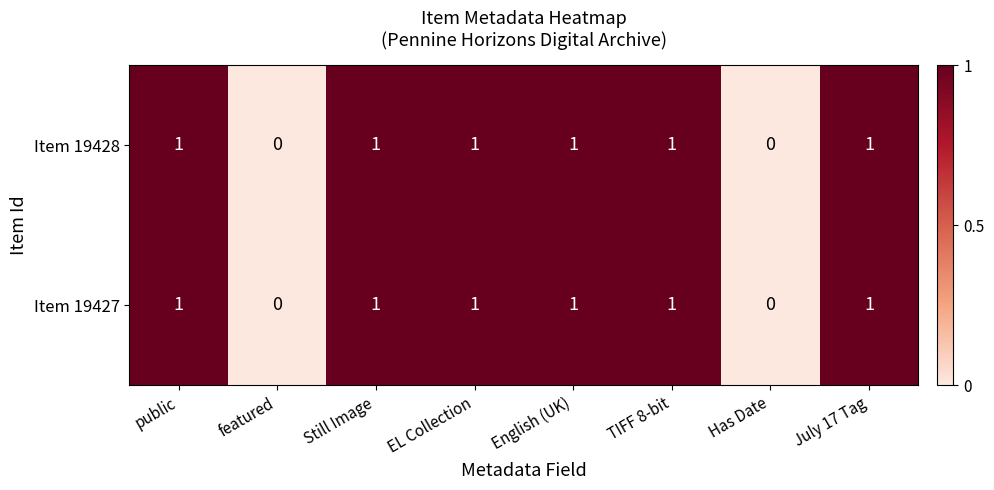

True or false: Item 19427 has a value of 1 at EL Collection.

True